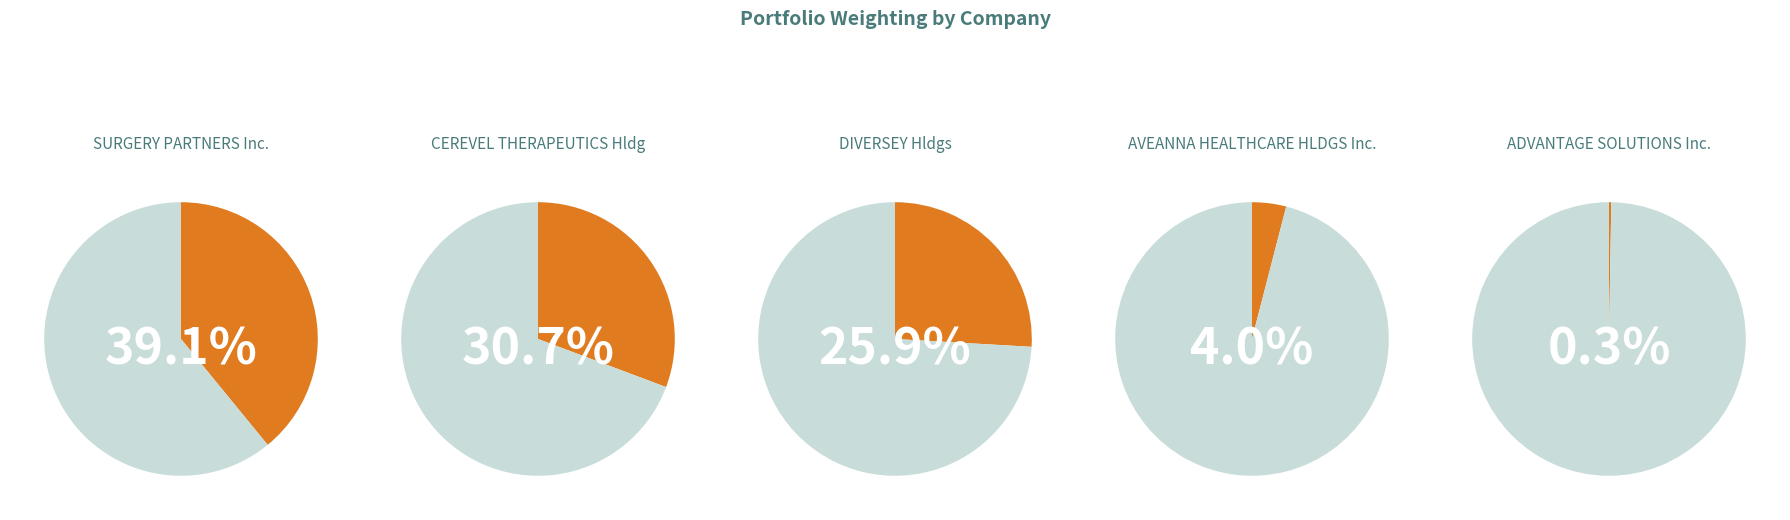

What portion of the pie excludes AVEANNA HEALTHCARE HLDGS INC?

96.0%